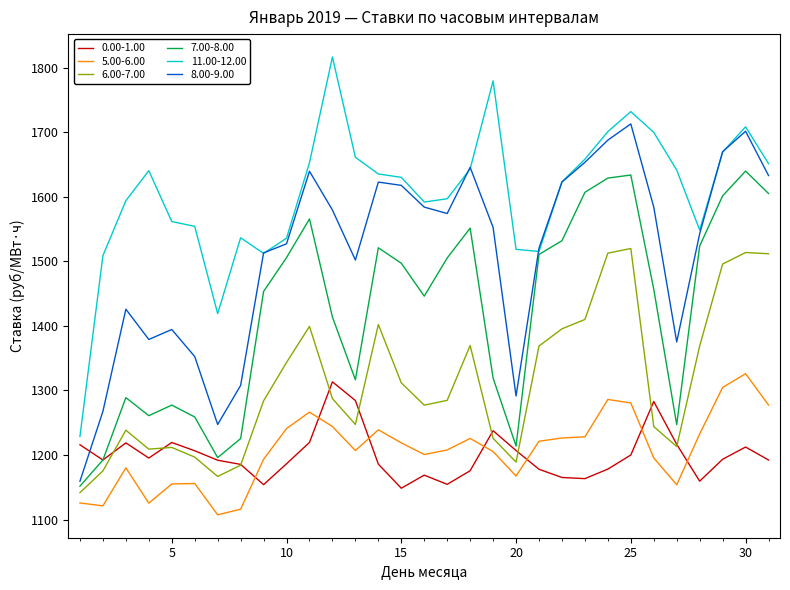

Which series has the largest range (max minus min)?

11.00-12.00